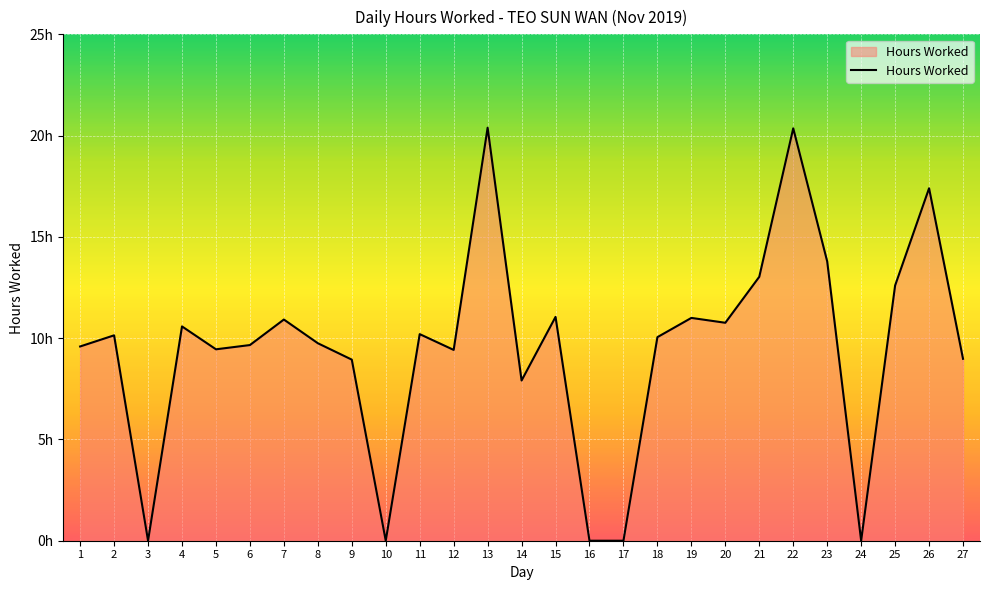

What is the value of the 9th point from the left?

8.9